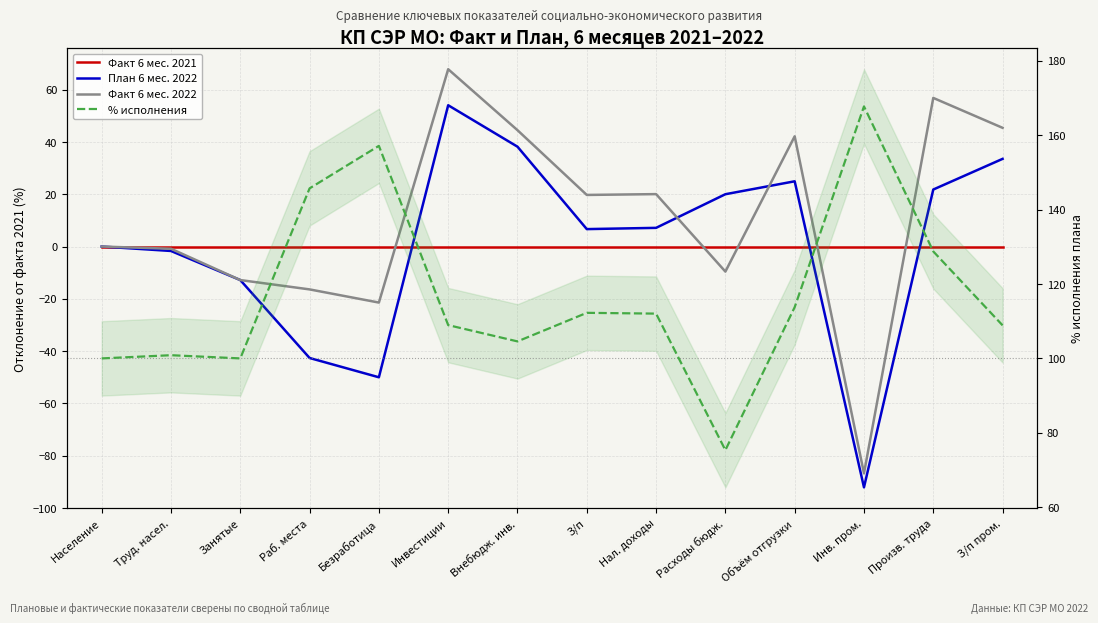

How many lines are shown in the chart?

4